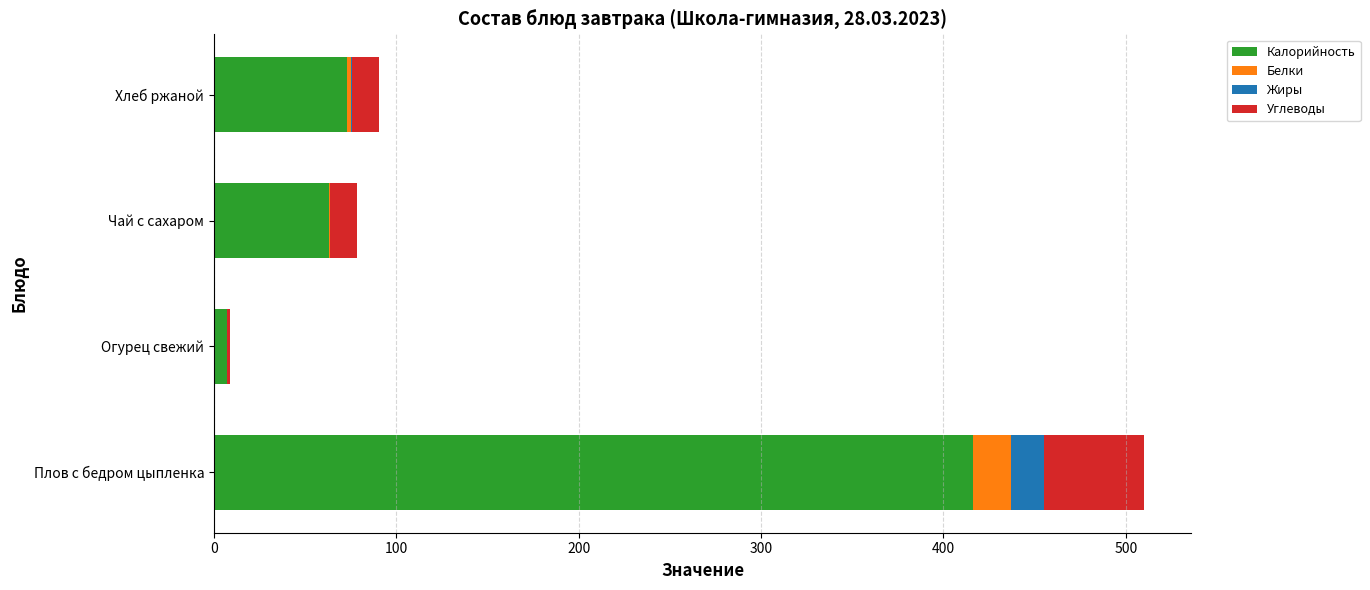

At which category is the sum across all series the highest?

Плов с бедром цыпленка